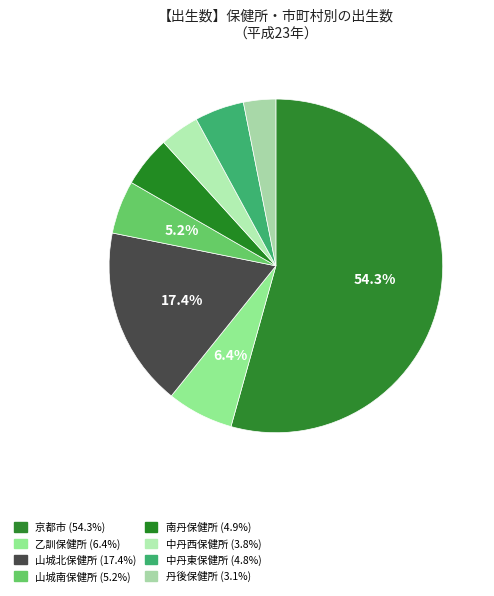

Count the number of slices in the pie.

8